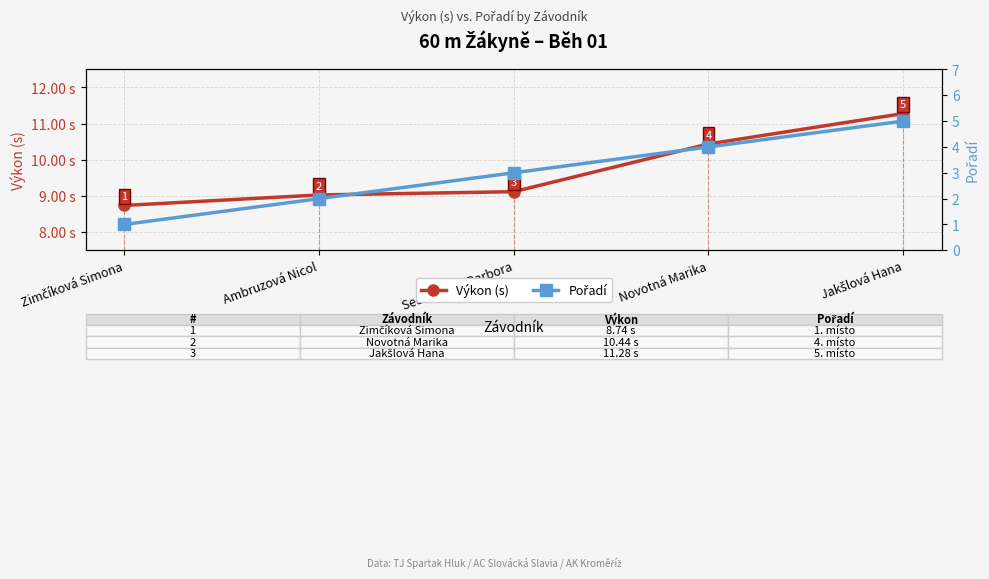

What is the total value across all series at Zimčíková Simona?

9.7